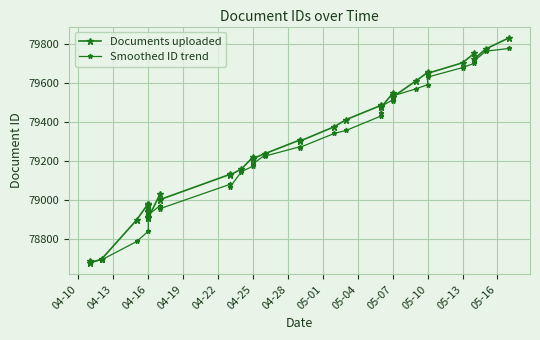

Reading right to left, extract all data points from this chart.

Documents uploaded: 79833.0	79776.0	79724.0	79753.0	79705.0	79651.0	79656.0	79612.0	79530.0	79531.0	79541.0	79548.0	79477.0	79482.0	79487.0	79414.0	79378.0	79303.0	79309.0	79239.0	79240.0	79214.0	79222.0	79161.0	79129.0	79133.0	79004.0	79031.0	78911.0	78915.0	78941.0	78946.0	78975.0	78979.0	78983.0	78984.0	78900.0	78700.0	78679.0	78691.0
Smoothed ID trend: 79778.5	79764.5	79714.5	79702.0	79680.5	79631.5	79593.0	79571.5	79535.5	79539.5	79509.0	79515.0	79482.0	79448.0	79432.5	79358.5	79343.5	79271.0	79274.5	79226.5	79231.0	79187.5	79175.5	79147.0	79066.5	79082.0	78957.5	78973.0	78926.0	78930.5	78958.0	78962.5	78979.0	78981.5	78941.5	78842.0	78789.5	78695.5	78685.0	78691.0